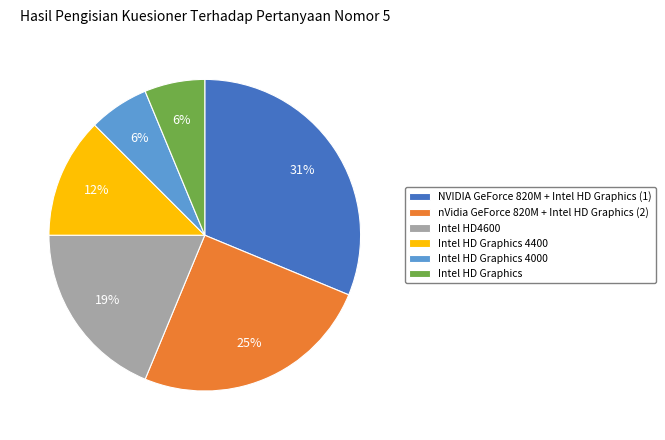

Is it true that Intel HD4600 is 19% of the pie?

True